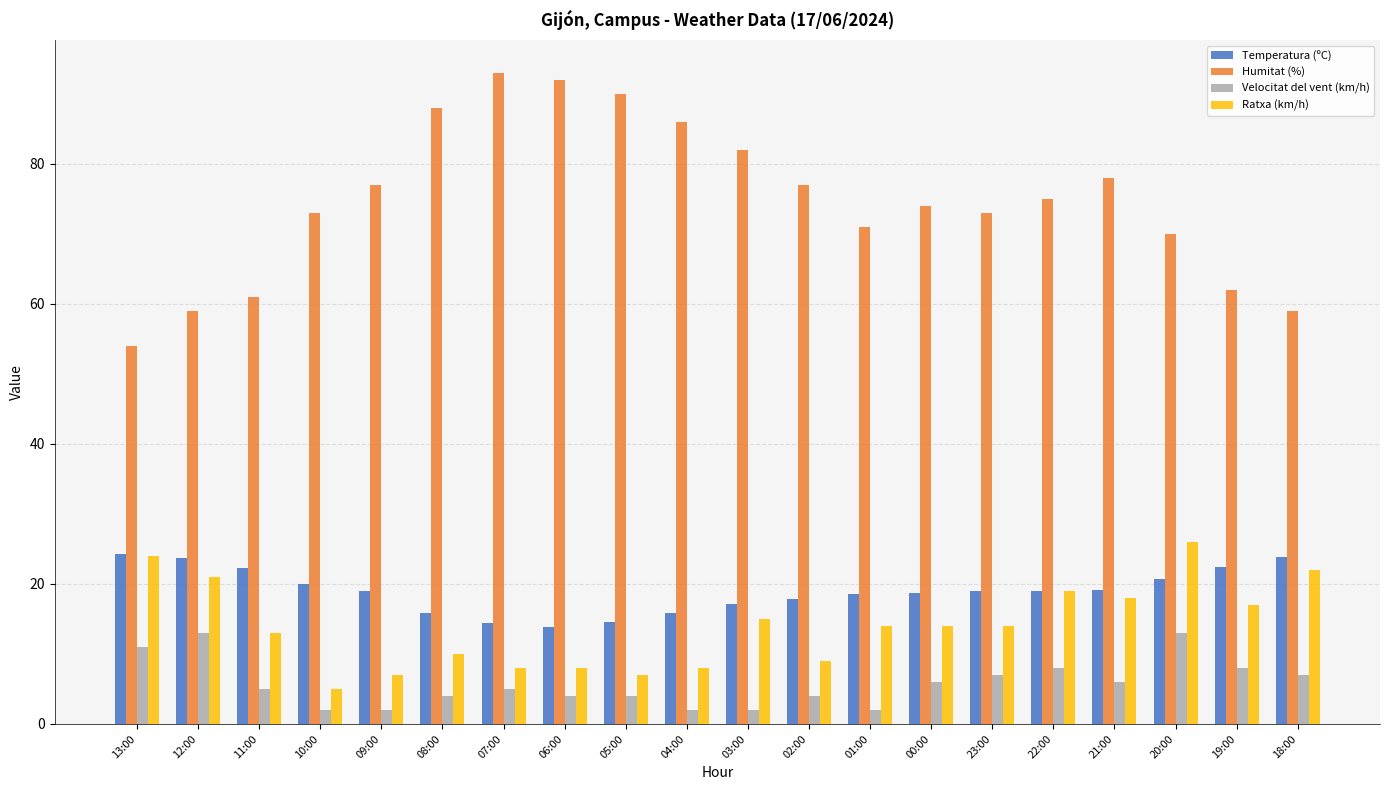

Rank the series at 08:00 from highest to lowest value.

Humitat (%), Temperatura (ºC), Ratxa (km/h), Velocitat del vent (km/h)